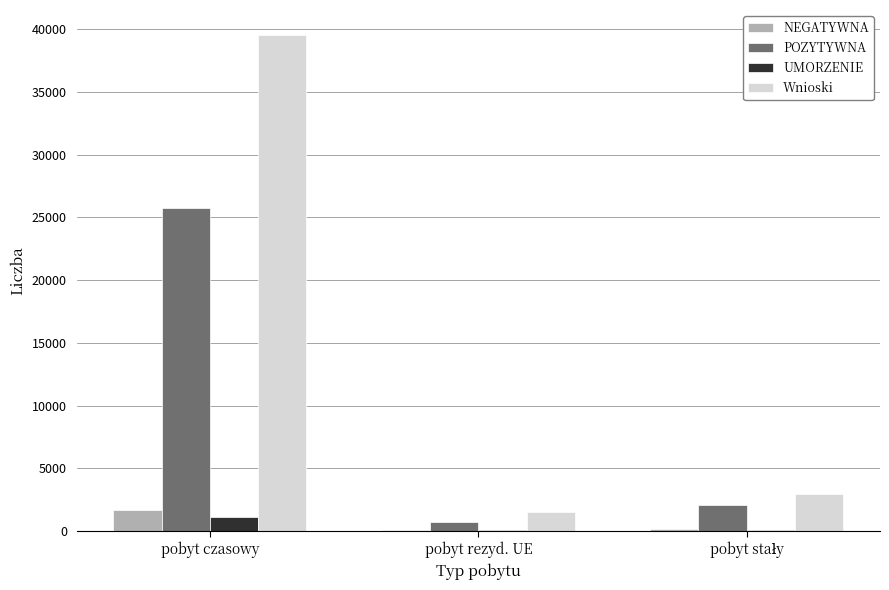

Does the chart contain stacked bars?

No